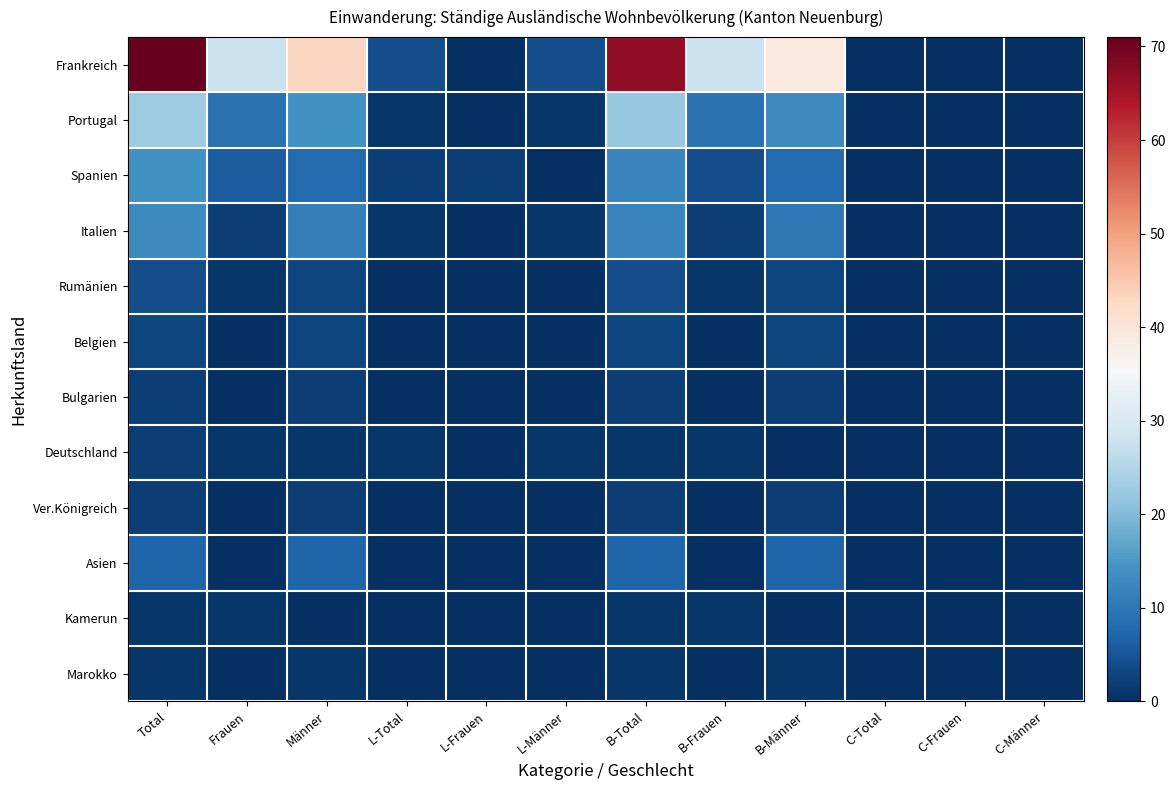

List the series in order of their peak value, lowest first.

Kamerun, Marokko, Bulgarien, Deutschland, Ver.Königreich, Belgien, Rumänien, Asien, Italien, Spanien, Portugal, Frankreich